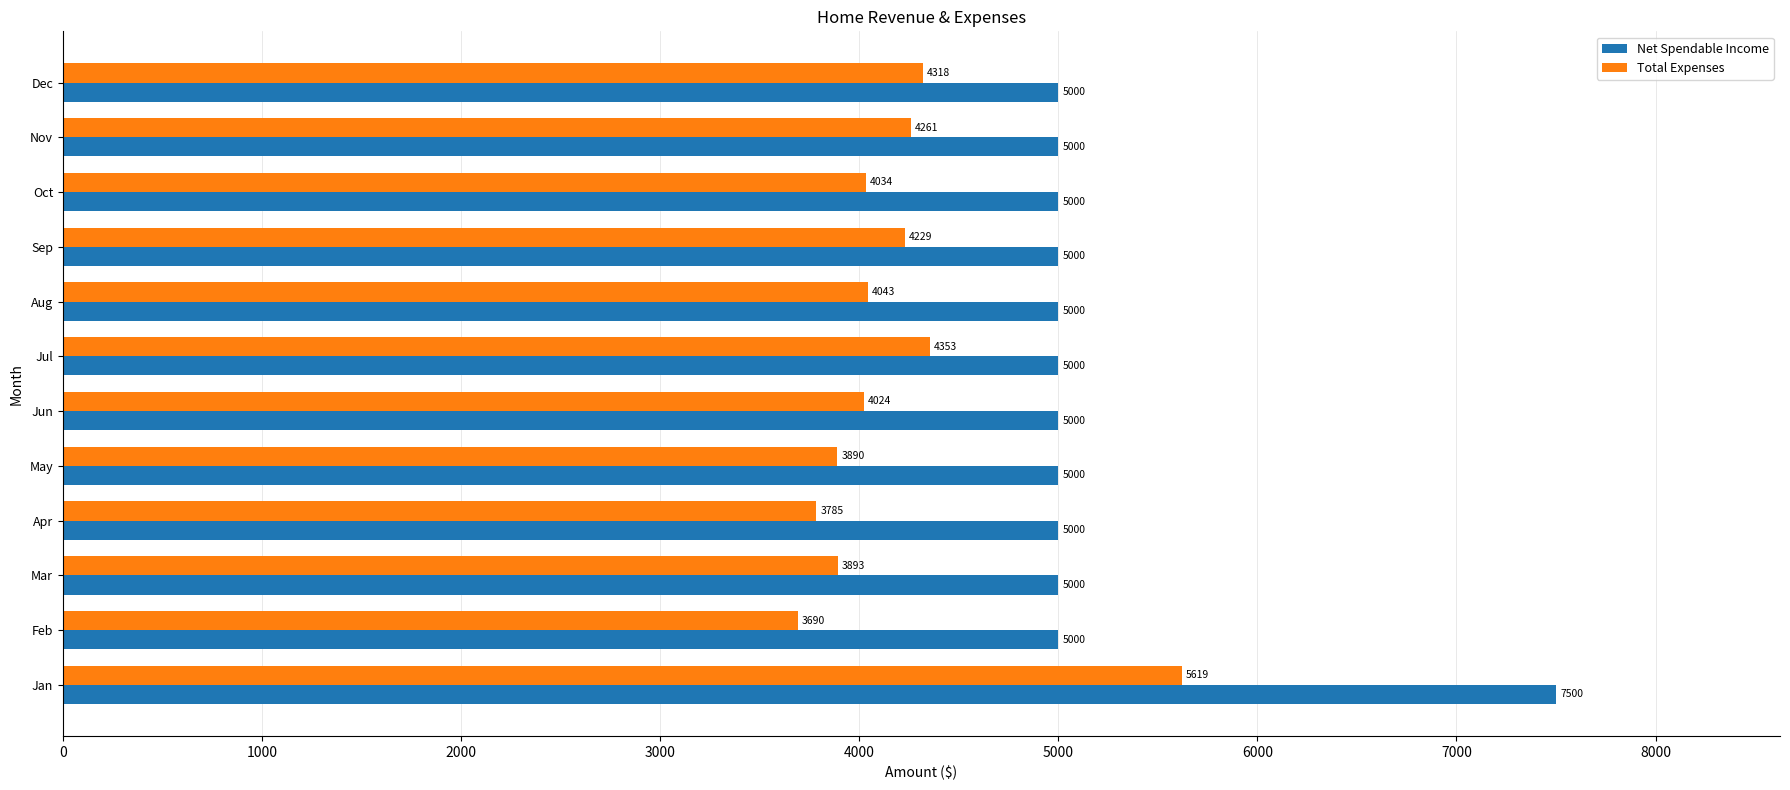

Which series has the largest total across all categories?

Net Spendable Income